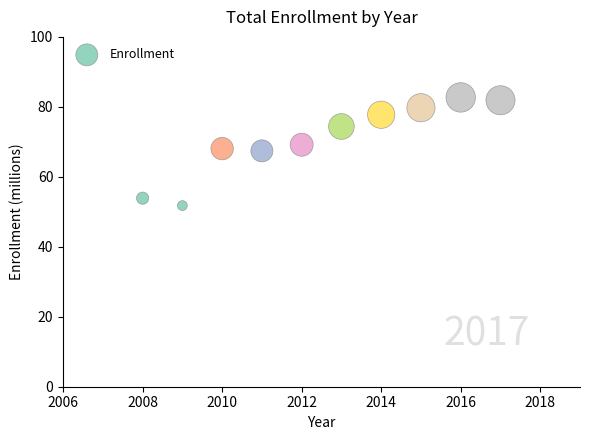

What is the average X value?

2012.5